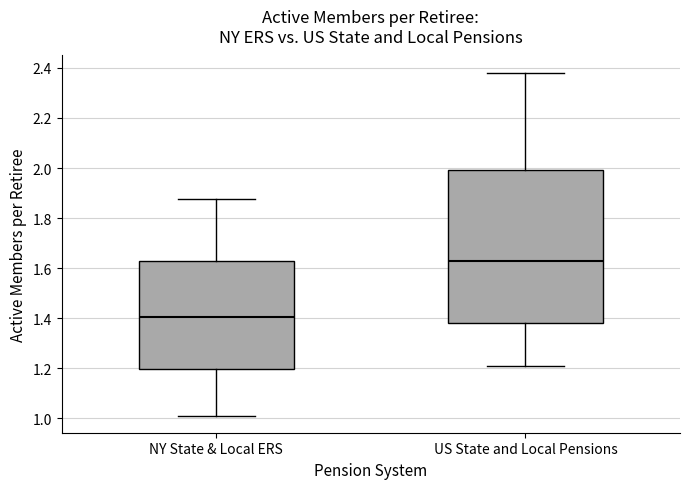

Reading left to right, read every box against the y-axis: the position of its median line, the range the box covers, and the ends of its whiskers. The values are not printed on the chart, so give them approximately, as read against the axis.

NY State & Local ERS: median 1.40, box 1.20 to 1.64, whiskers 1.02 to 1.88
US State and Local Pensions: median 1.62, box 1.38 to 2.00, whiskers 1.20 to 2.38